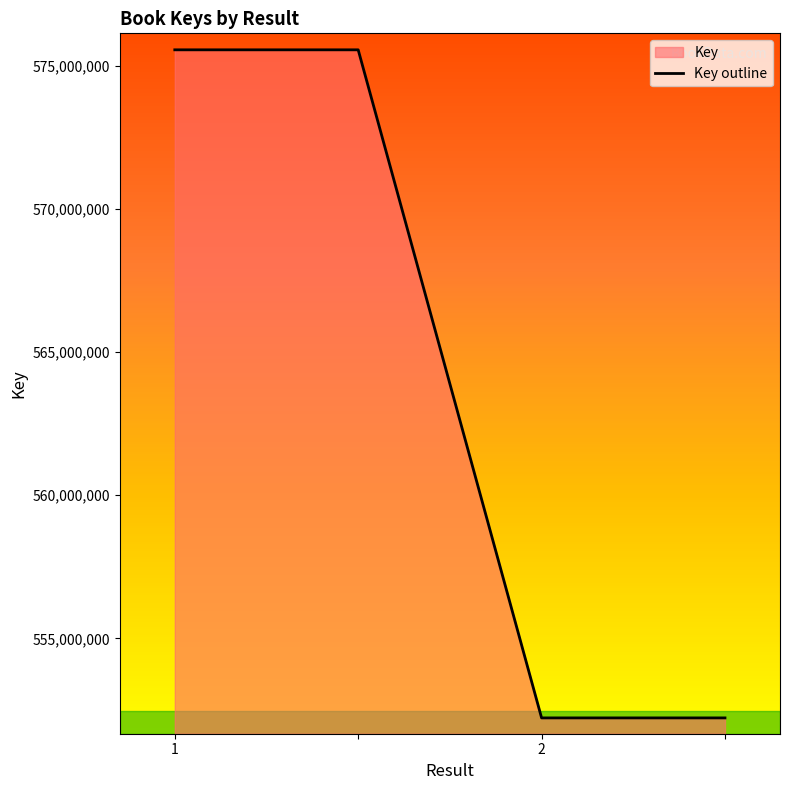

Is it true that the value at 2 is 552226662?

True